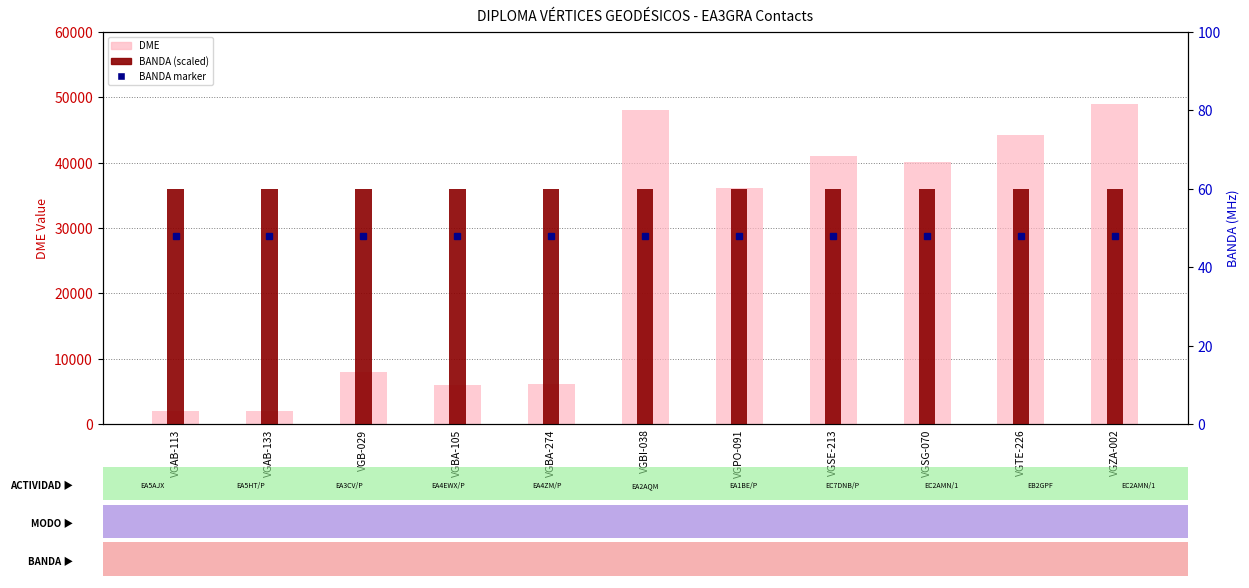

How many groups of bars are there?

11